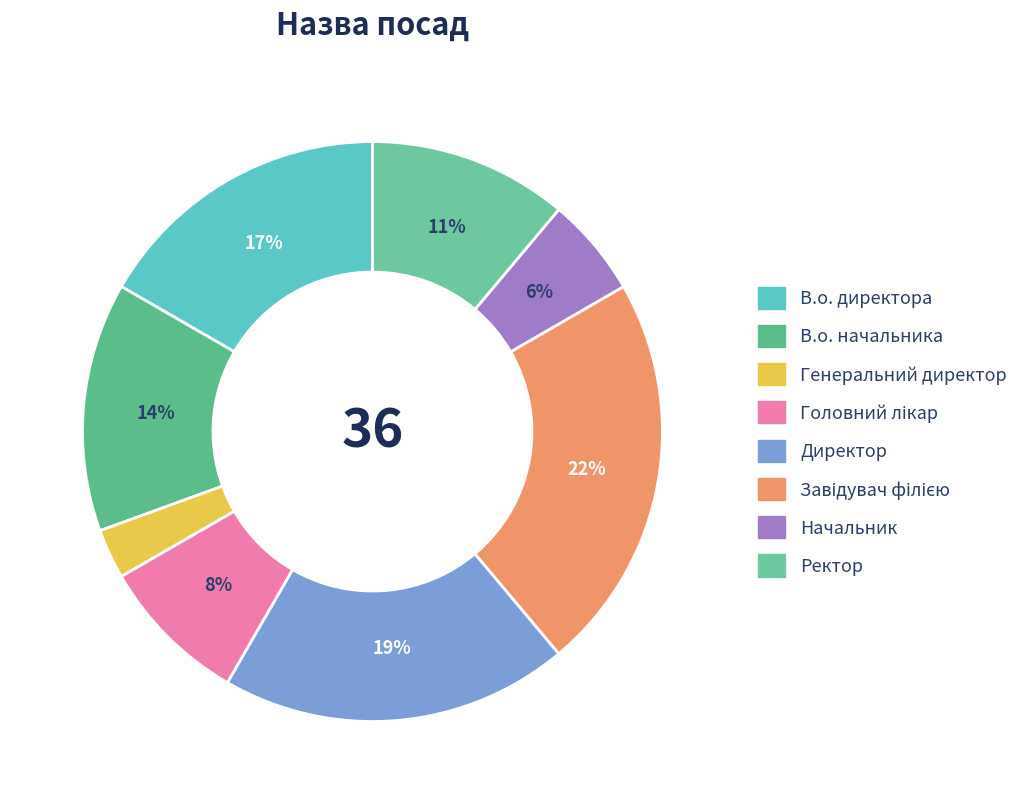

How many segments does this pie chart have?

8